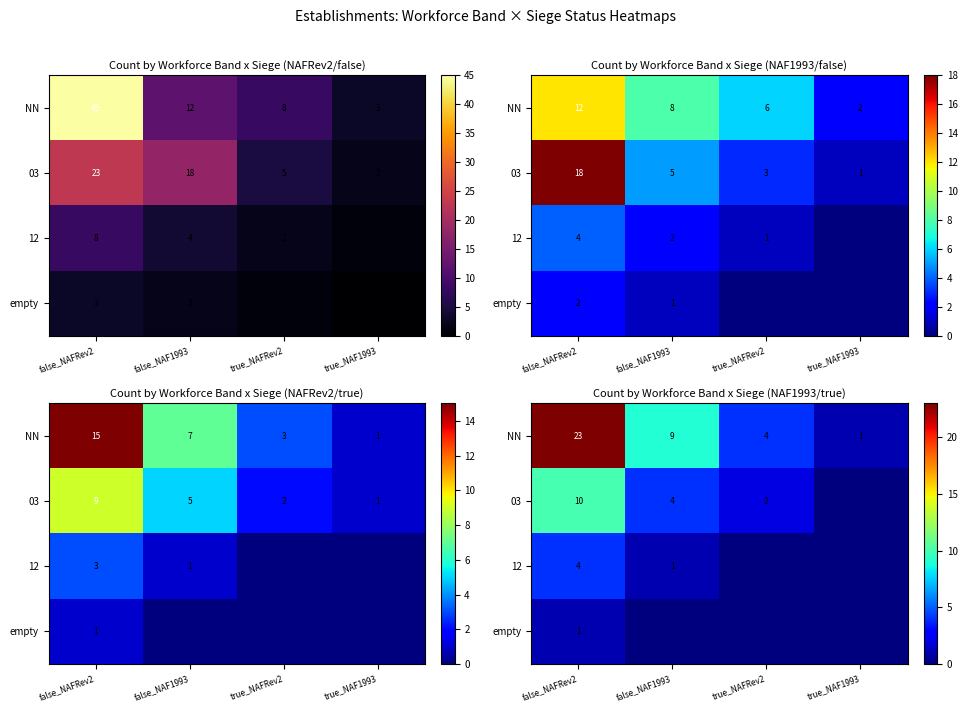

How many 12 values are between 0 and 4?

4